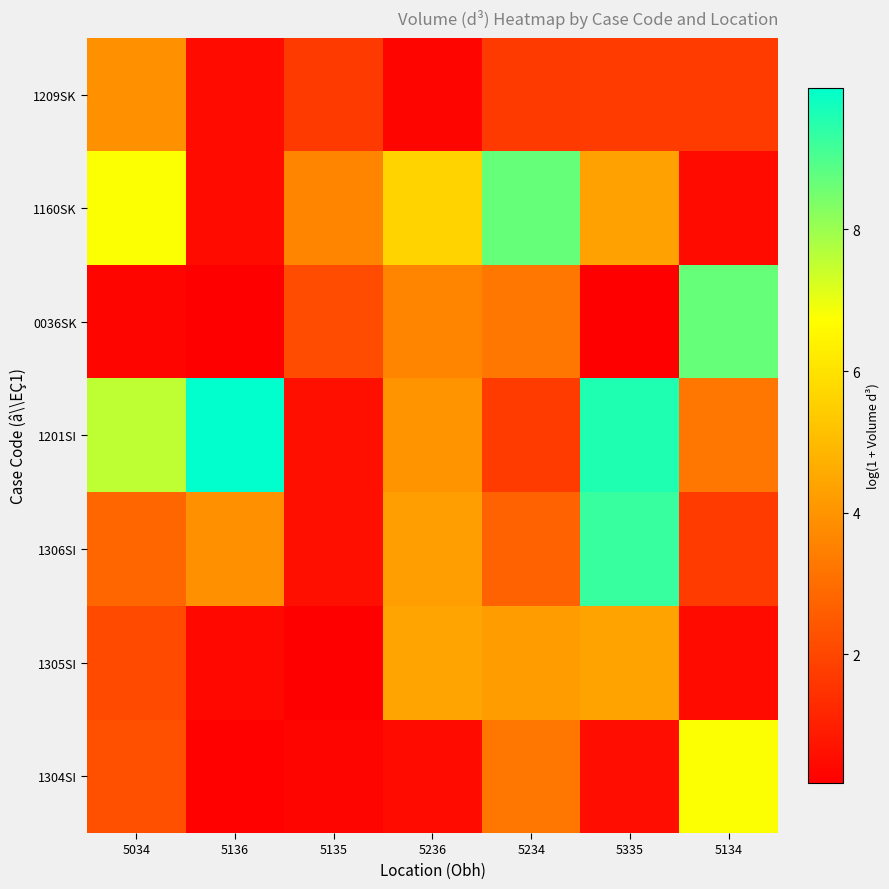

What is the minimum value shown in the chart?

0.2